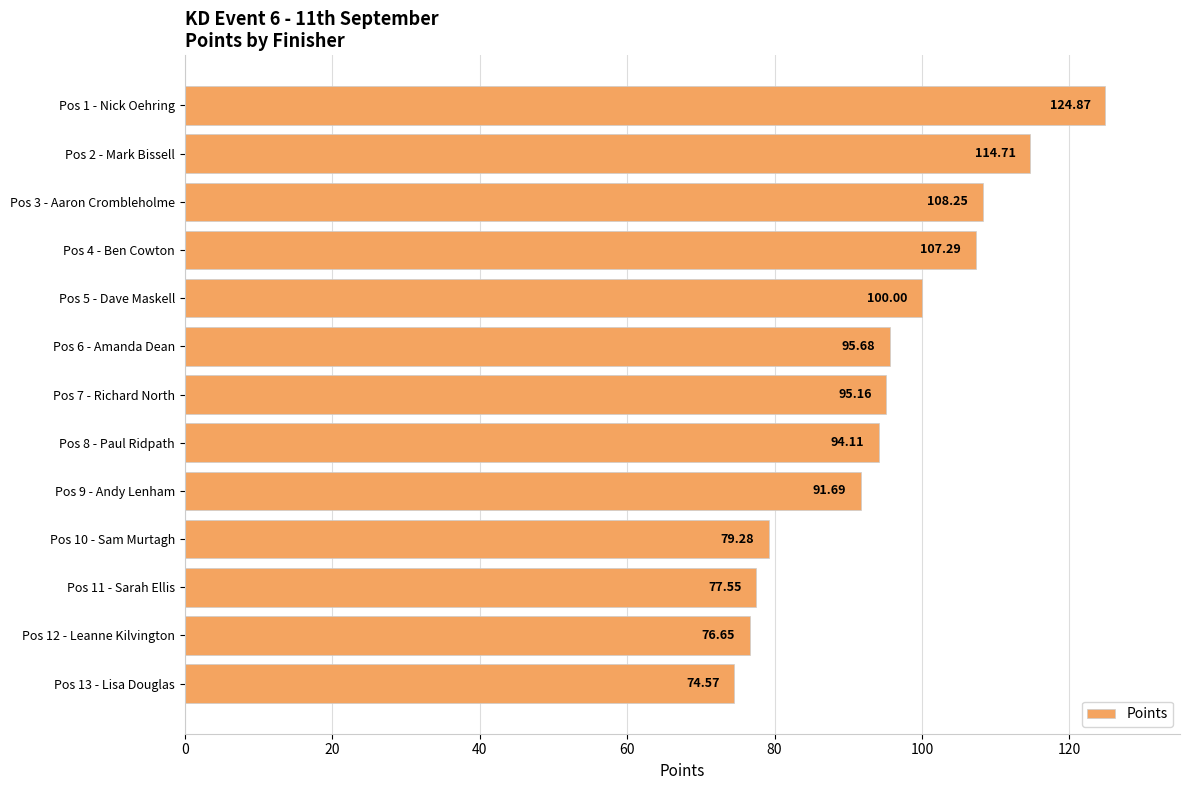

What is the sum of all values?

1239.8